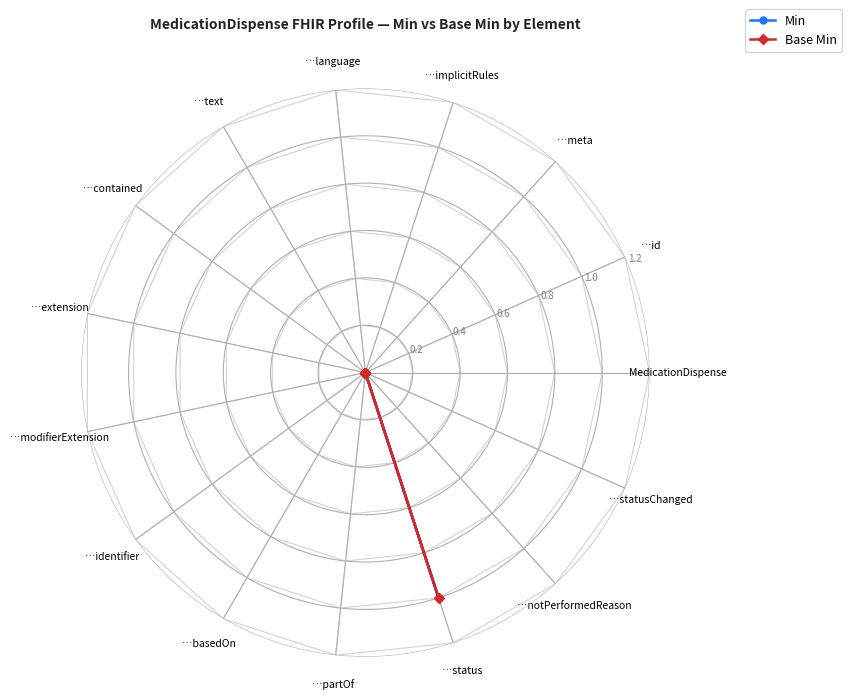

Reading left to right, transcribe all the data shown in this chart.

Min: 0	0	0	0	0	0	0	0	0	0	0	0	1	0	0	0
Base Min: 0	0	0	0	0	0	0	0	0	0	0	0	1	0	0	0